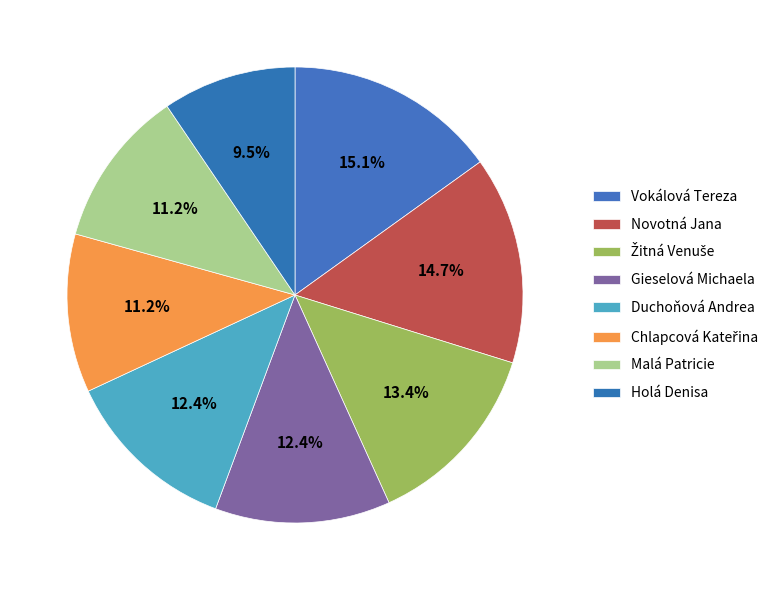

How many segments does this pie chart have?

8